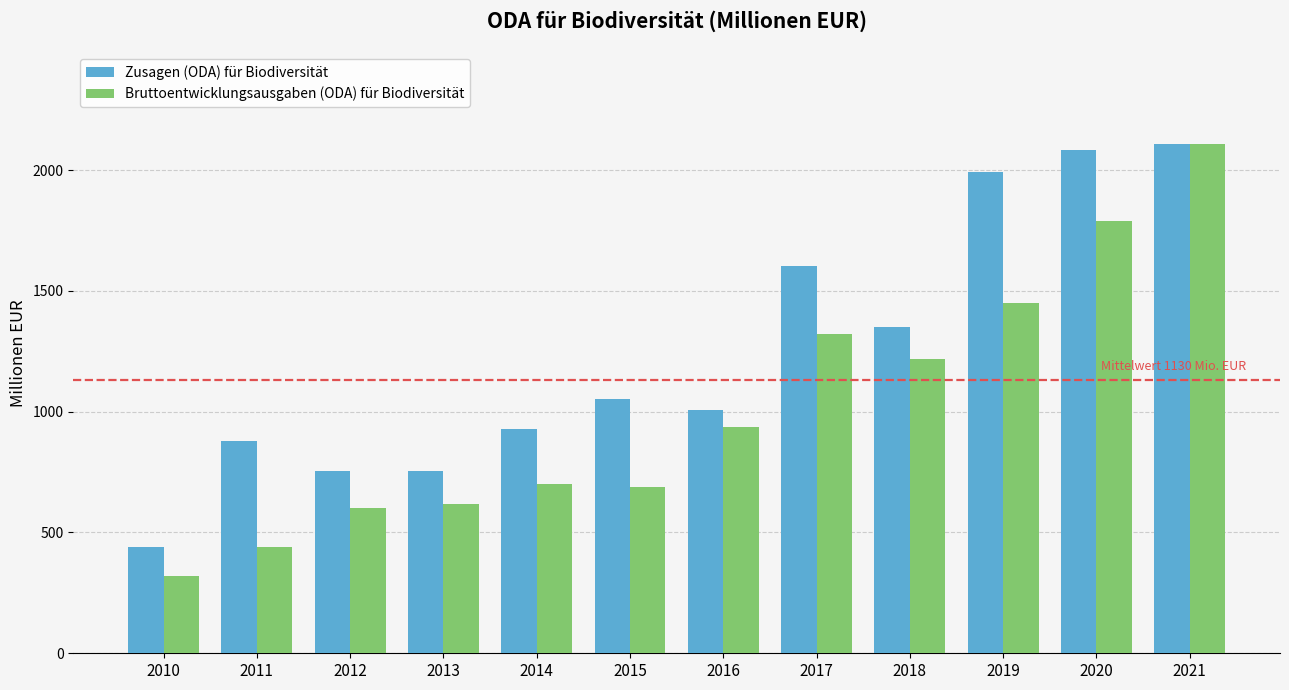

What is the spread (max minus min) of values at 2010?

122.3